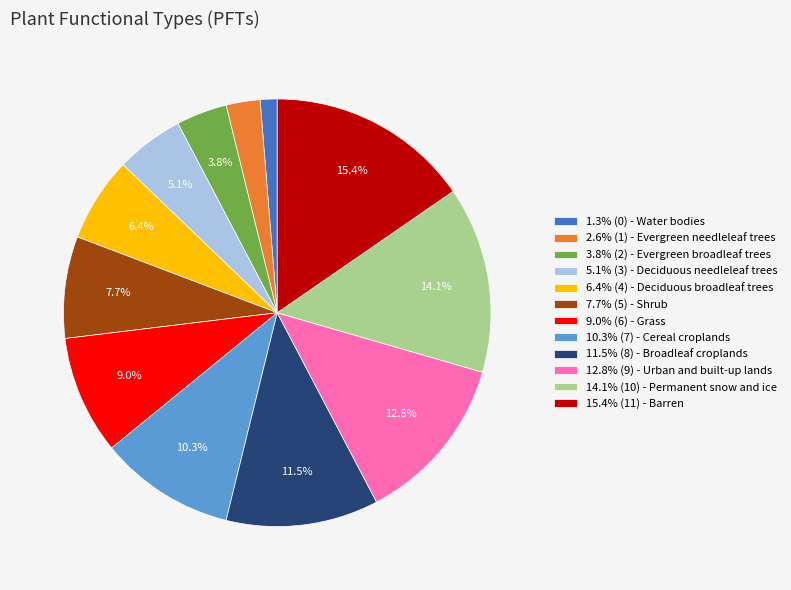

Approximately how many times larger is the value at 7.7% (5) - Shrub compared to 3.8% (2) - Evergreen broadleaf trees?

2.0